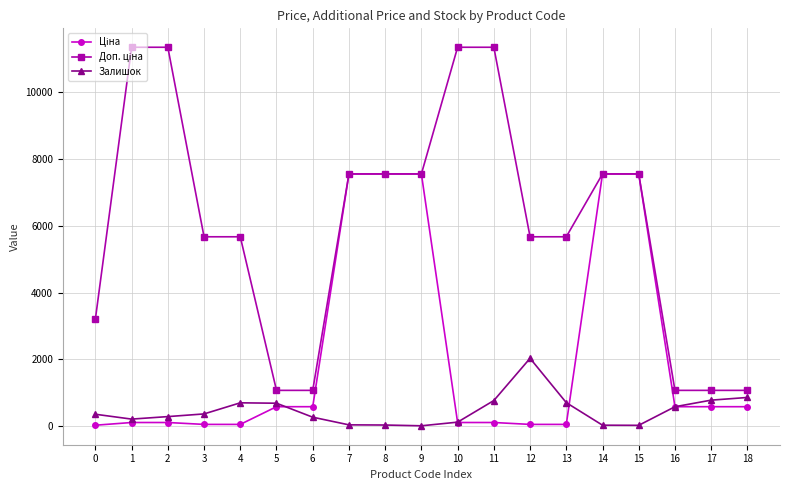

What is the average value of the Залишок series?

469.5